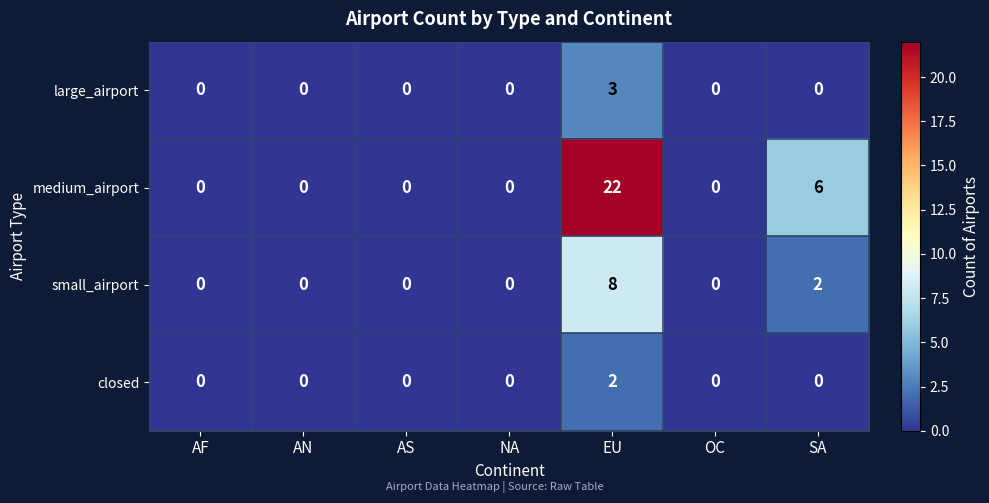

The medium_airport series shows 0 at AF. True or false?

True